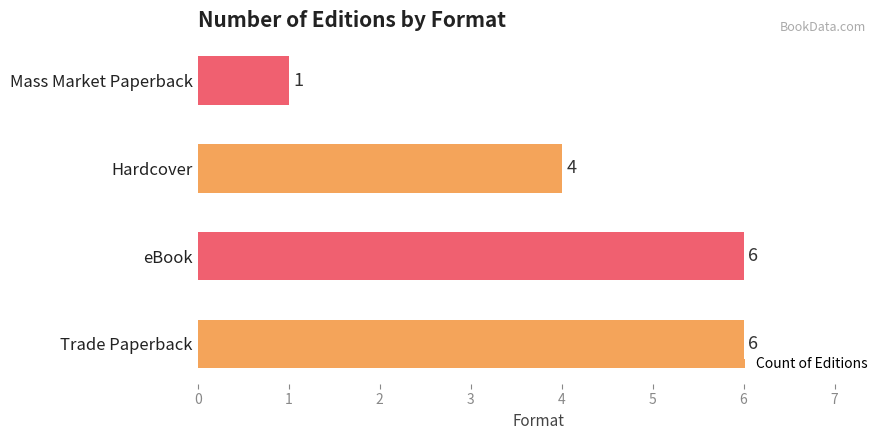

Reading bottom to top, what are all the values shown in this chart?

6	6	4	1